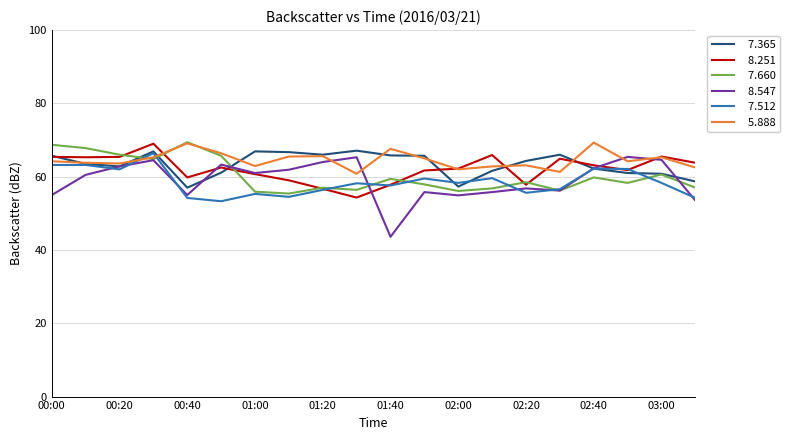

What is the greatest value displayed?

69.4